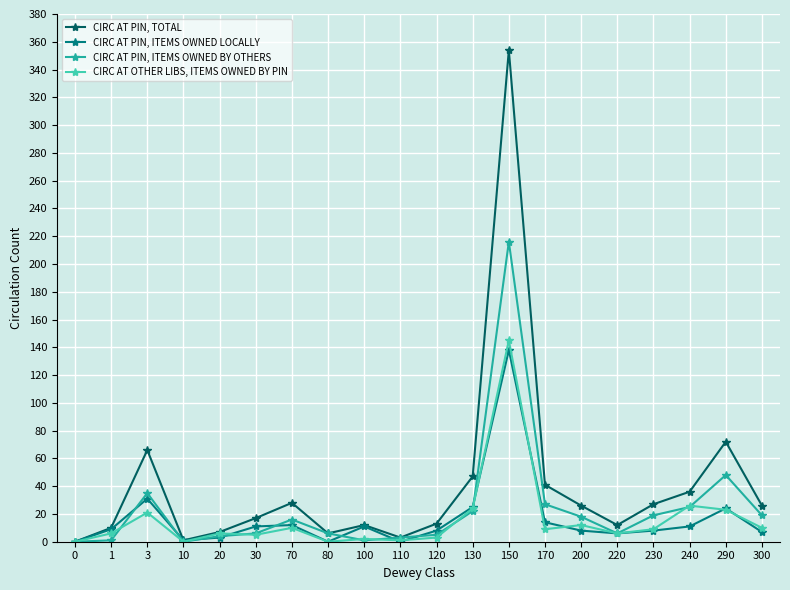

True or false: CIRC AT PIN, ITEMS OWNED BY OTHERS has more than 1 points higher than both neighbors.

True